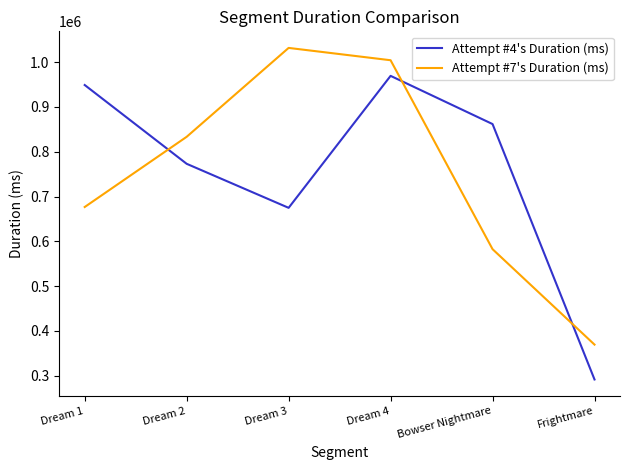

Which series ends up on top after the final intersection of Attempt #7's Duration (ms) and Attempt #4's Duration (ms)?

Attempt #7's Duration (ms)